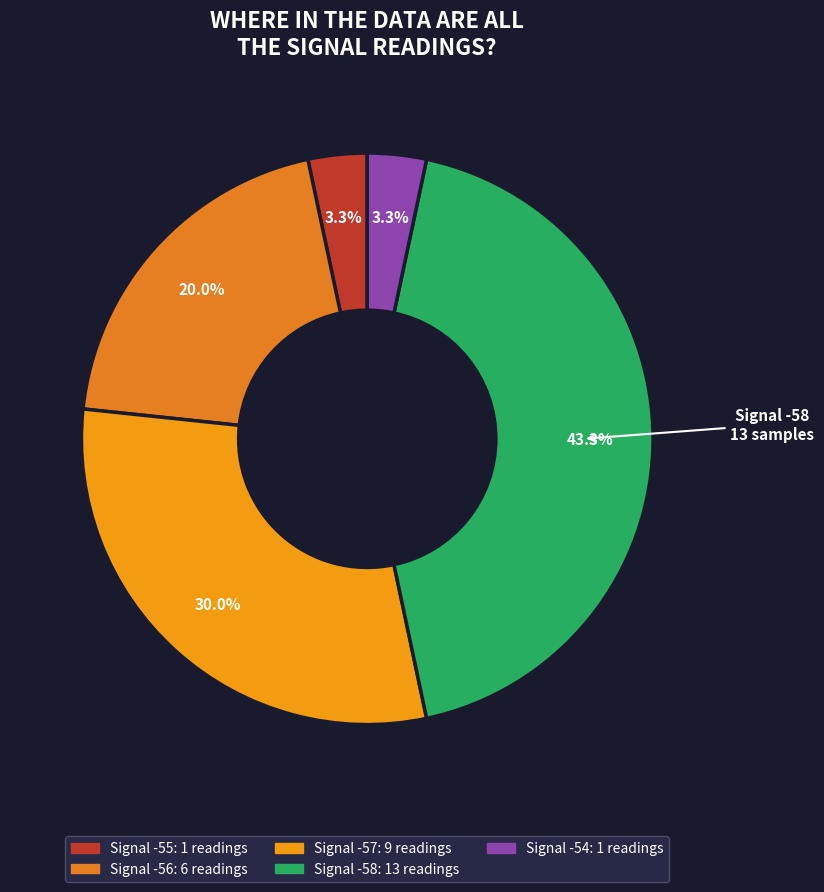

How many slices are in this pie chart?

5